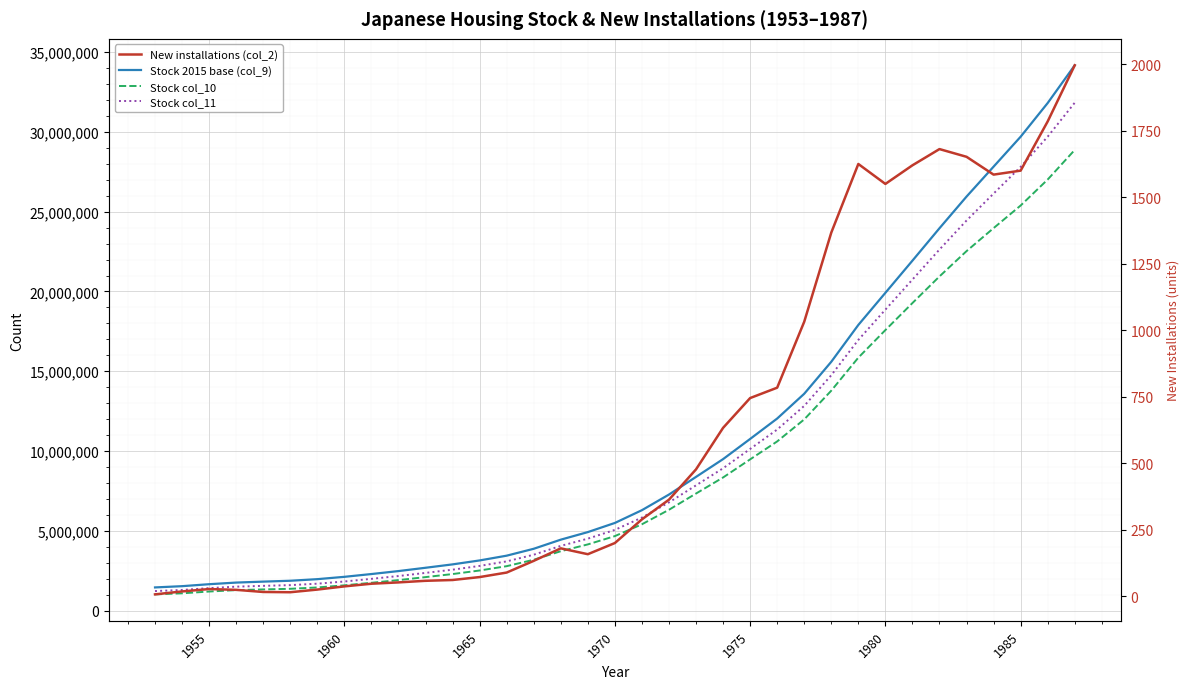

The value of Stock col_10 at 1975 is 4430946. True or false?

False